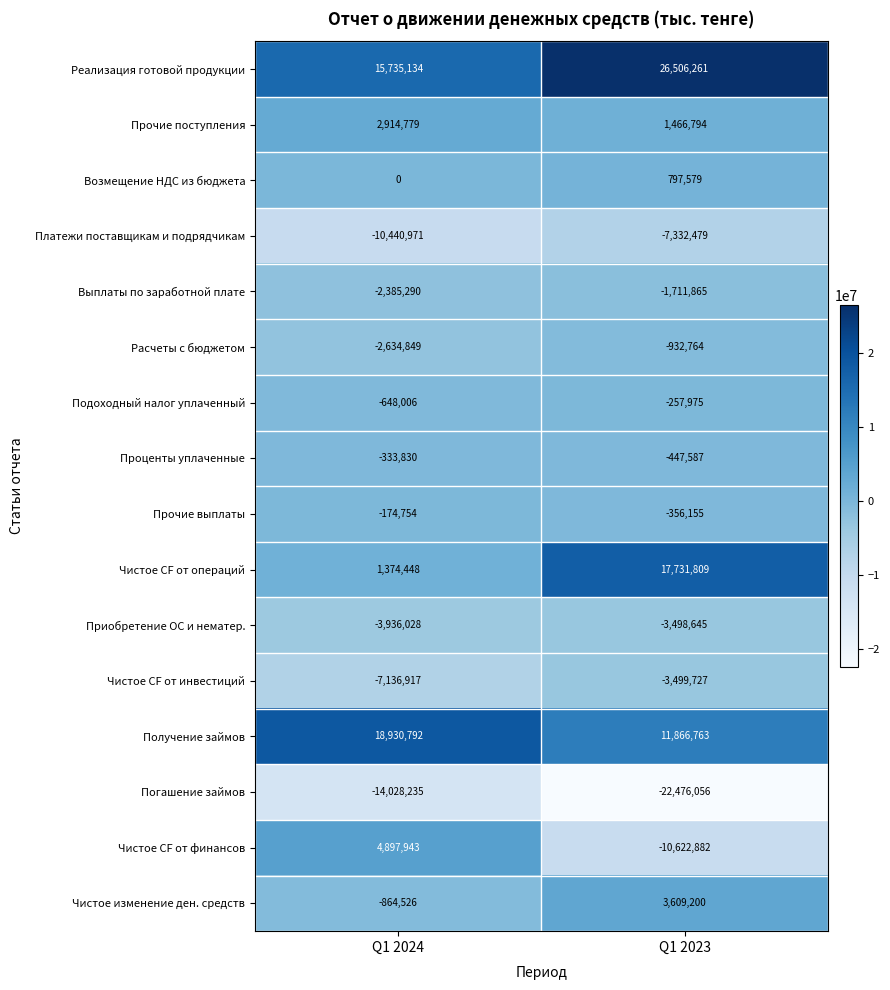

Rank the series by their maximum value, from highest to lowest.

Реализация готовой продукции, Получение займов, Чистое CF от операций, Чистое CF от финансов, Чистое изменение ден. средств, Прочие поступления, Возмещение НДС из бюджета, Прочие выплаты, Подоходный налог уплаченный, Проценты уплаченные, Расчеты с бюджетом, Выплаты по заработной плате, Приобретение ОС и нематер., Чистое CF от инвестиций, Платежи поставщикам и подрядчикам, Погашение займов